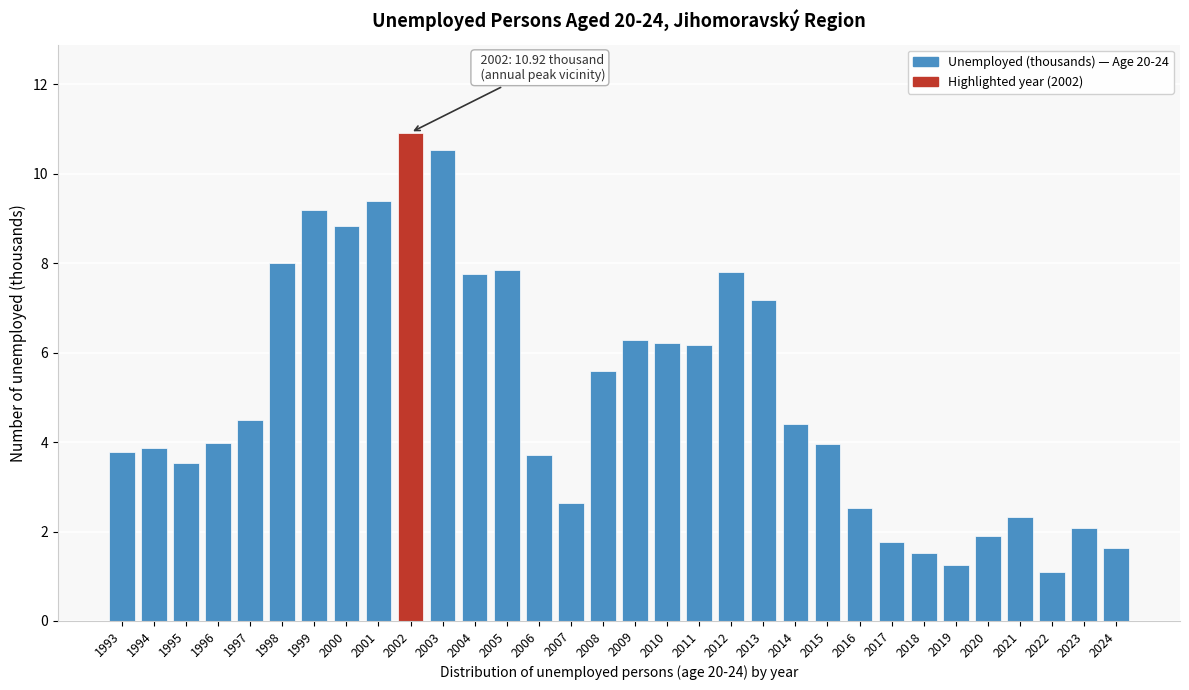

What is the difference between the maximum and minimum values?

9.8